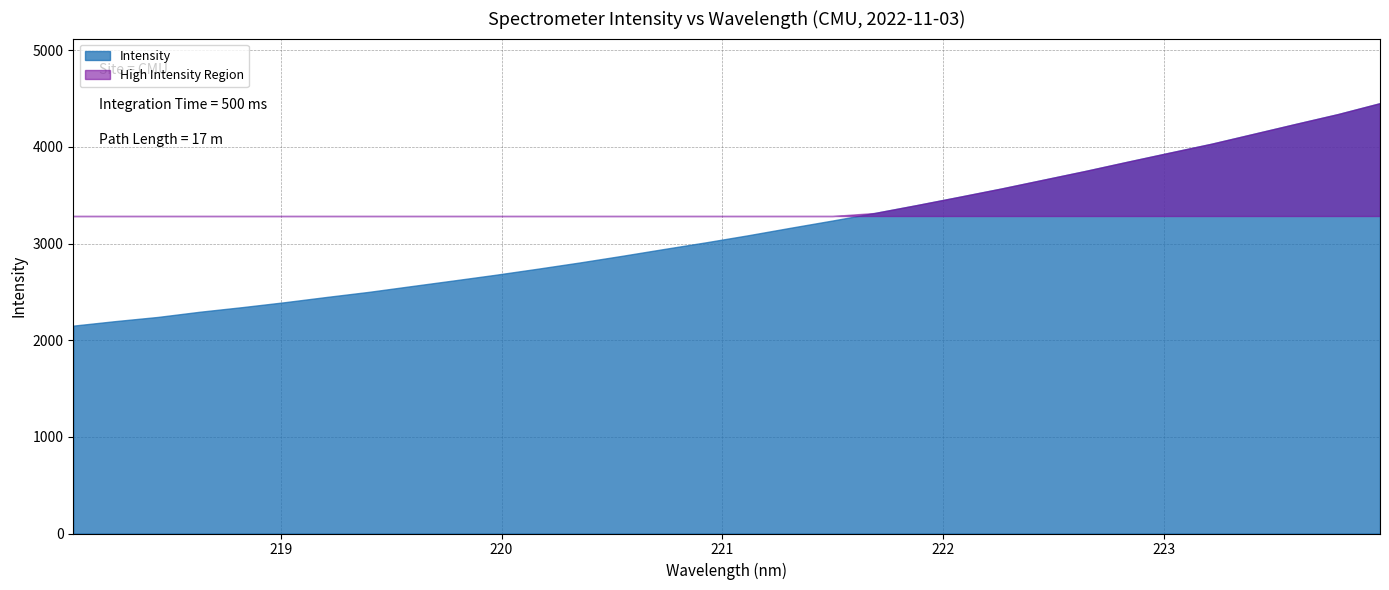

What is the value of the 27th point from the left?

3939.9